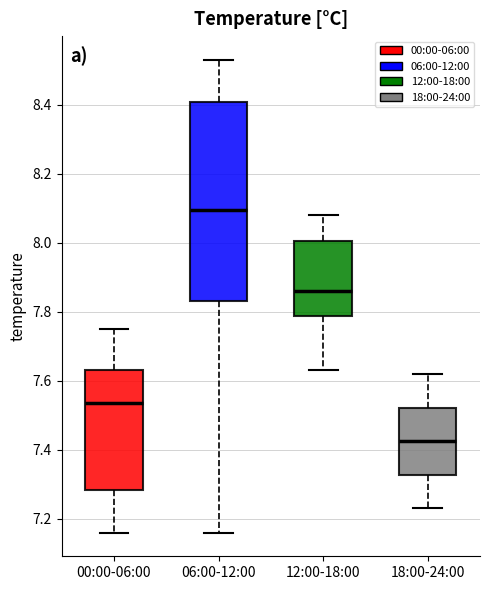

Where does the upper whisker of the box for 00:00-06:00 end on the y-axis? The values are not printed on the chart, so give them approximately, as read against the axis.

7.76